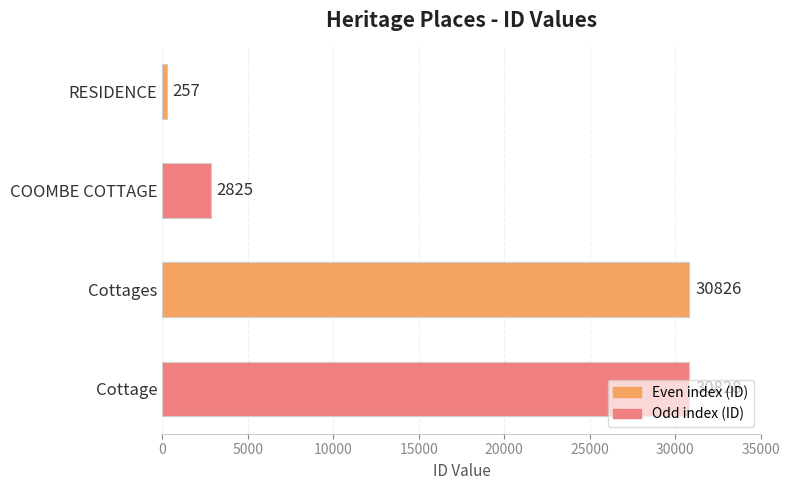

What is the change in value from COOMBE COTTAGE to Cottage?

+28003